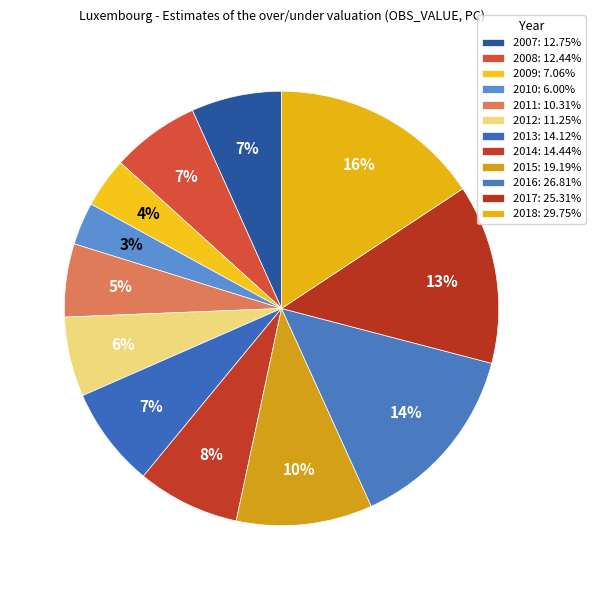

Approximately how many times larger is the value at 2008 compared to 2012?

1.1